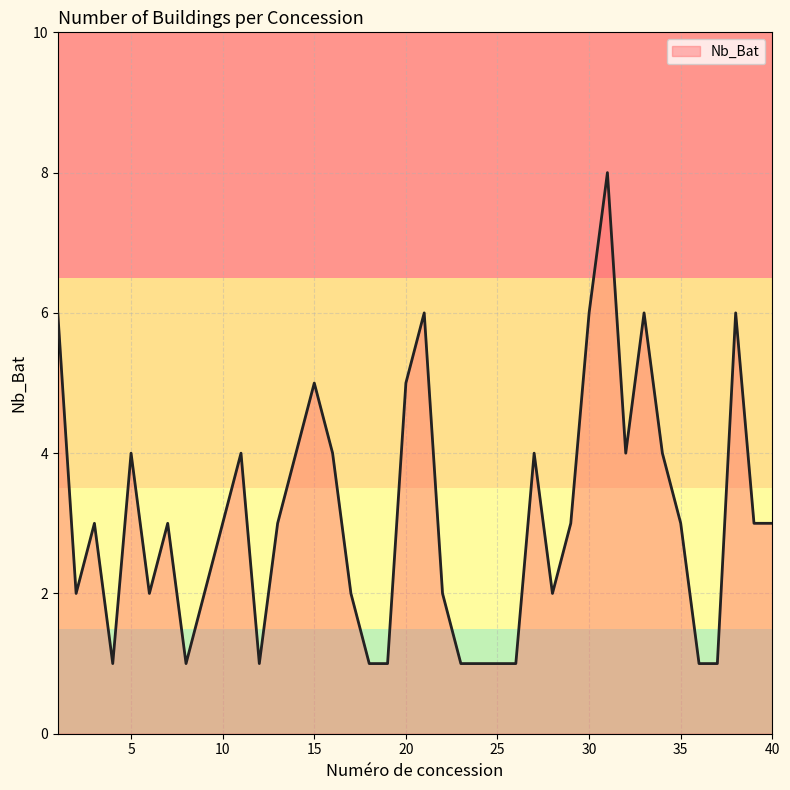

What is the maximum value shown in the chart?

8